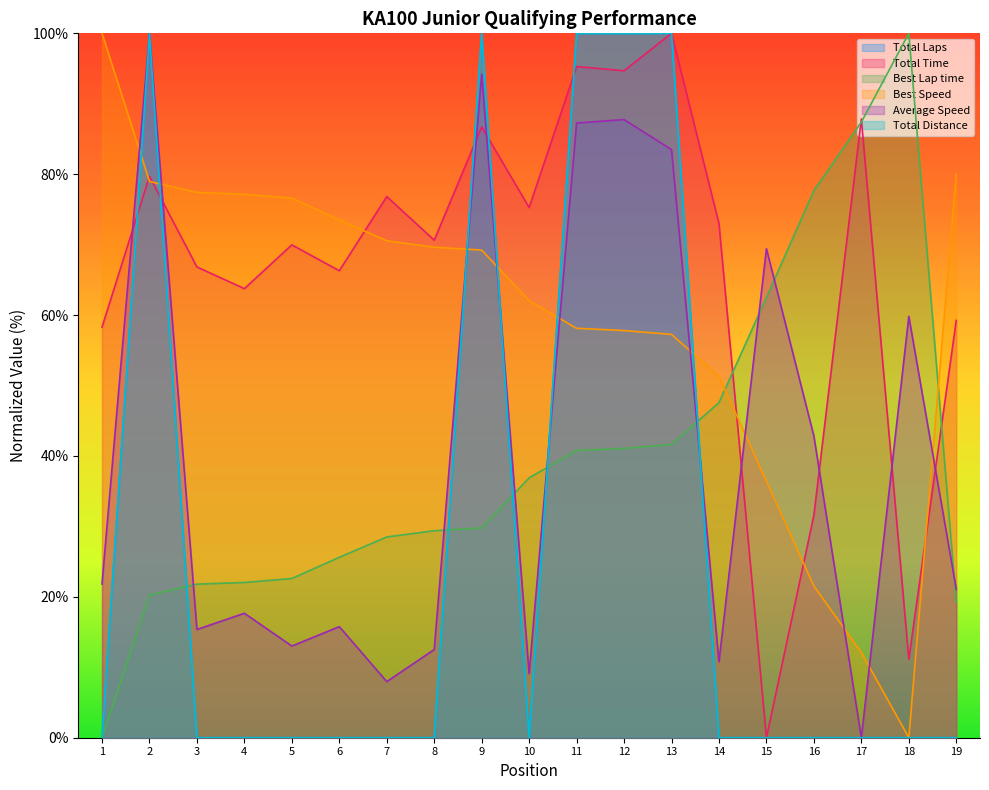

What is the maximum value shown in the chart?

100.0